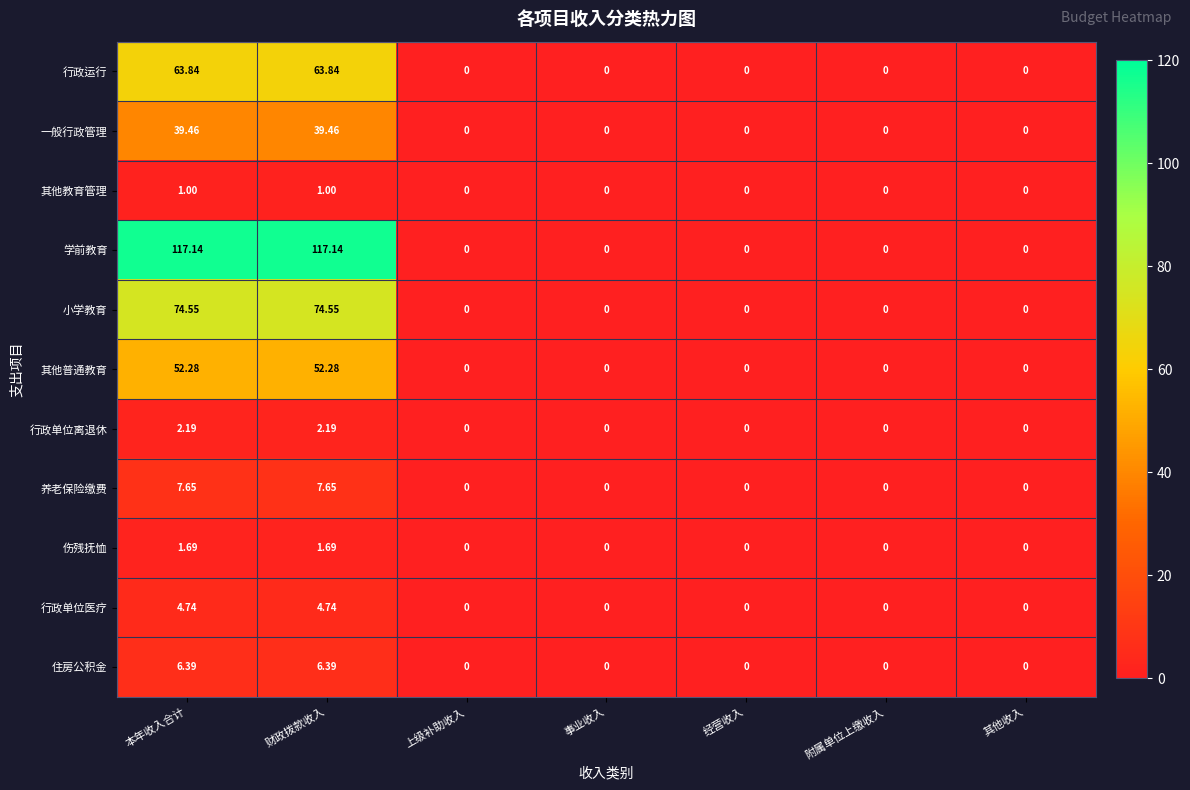

Rank the series at 本年收入合计 from highest to lowest value.

学前教育, 小学教育, 行政运行, 其他普通教育, 一般行政管理, 养老保险缴费, 住房公积金, 行政单位医疗, 行政单位离退休, 伤残抚恤, 其他教育管理